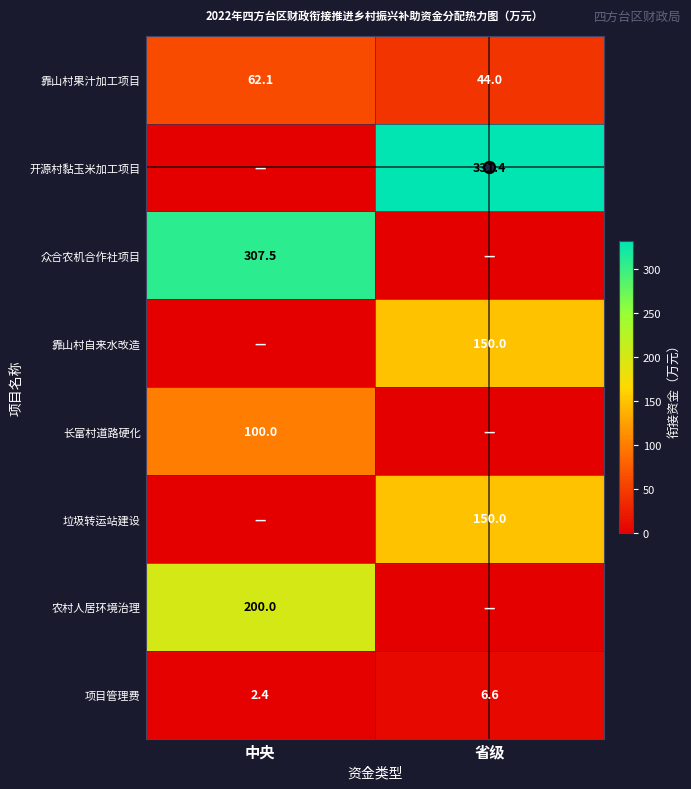

What is the highest value of the 众合农机合作社项目 series?

307.5